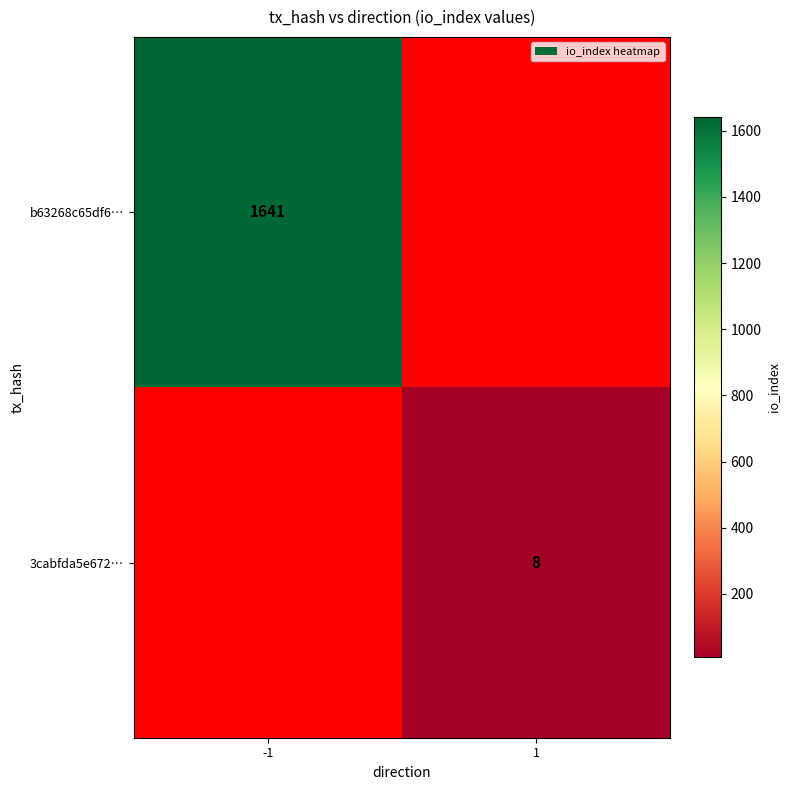

The value of 3cabfda5e672… at 1 is 8. True or false?

True